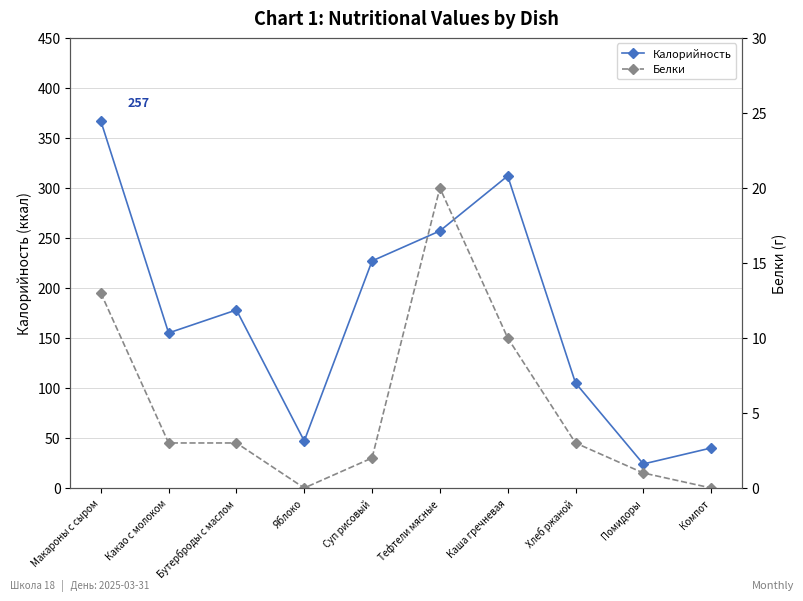

List the labels in order of Белки value, largest first.

Тефтели мясные, Макароны с сыром, Каша гречневая, Какао с молоком, Бутерброды с маслом, Хлеб ржаной, Суп рисовый, Помидоры, Яблоко, Компот